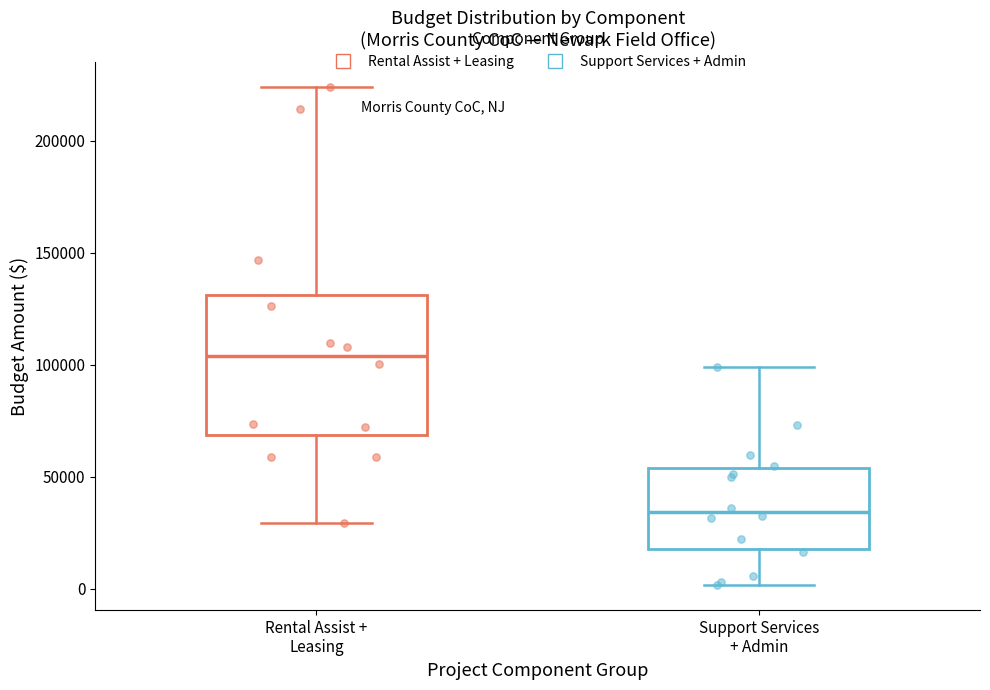

Reading left to right, read every box against the y-axis: the position of its median line, the range the box covers, and the ends of its whiskers. The values are not printed on the chart, so give them approximately, as read against the axis.

Rental Assist + Leasing: median 105000, box 70000 to 130000, whiskers 30000 to 225000
Support Services + Admin: median 35000, box 20000 to 55000, whiskers 0 to 100000